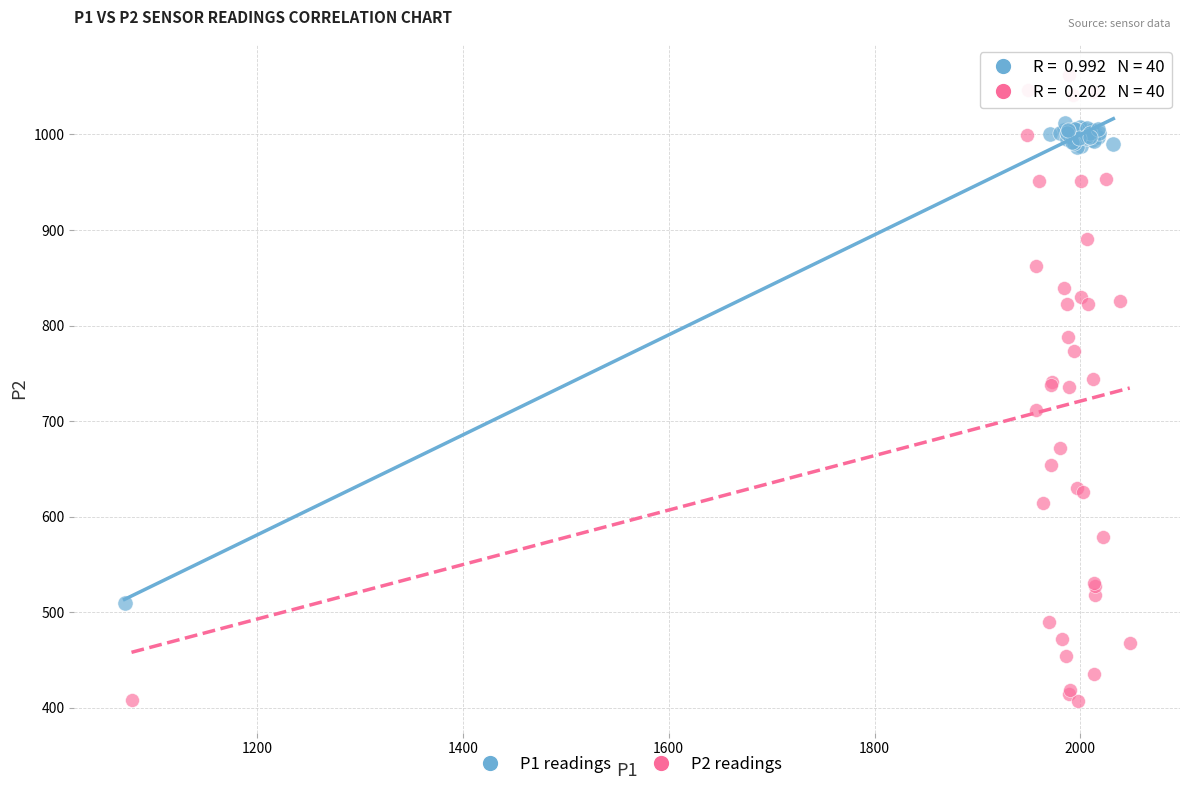

Which series contains the highest Y value?

P2 readings